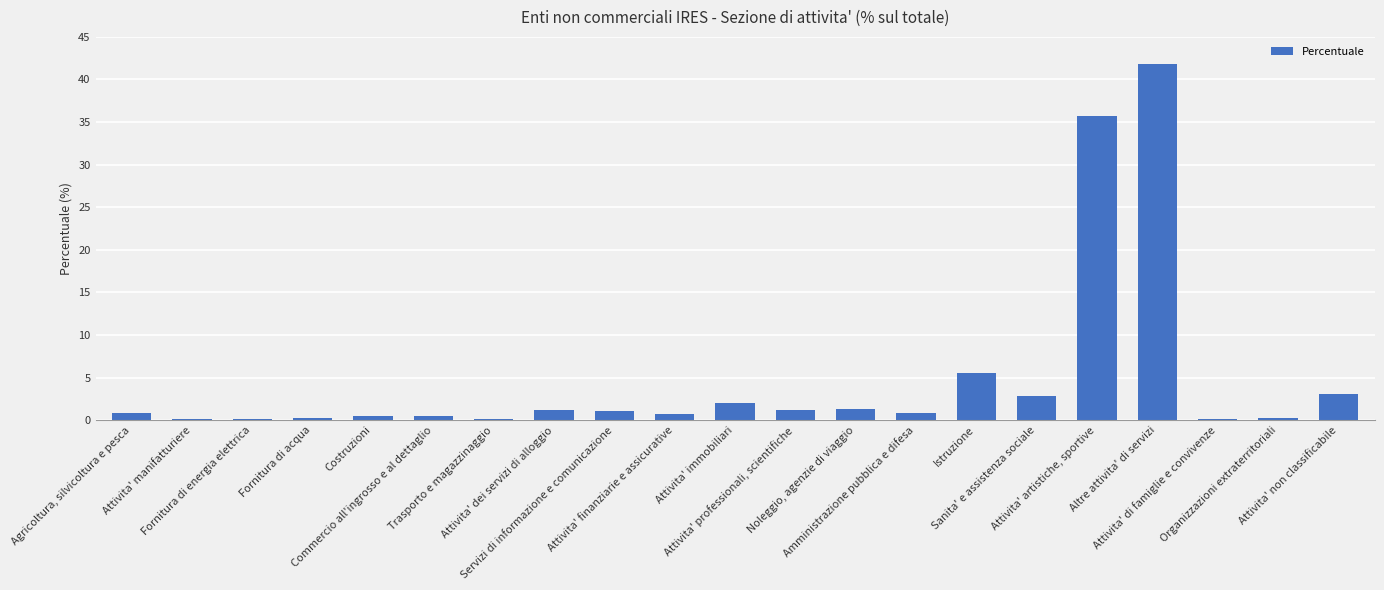

What is the sum of all values?

100.0